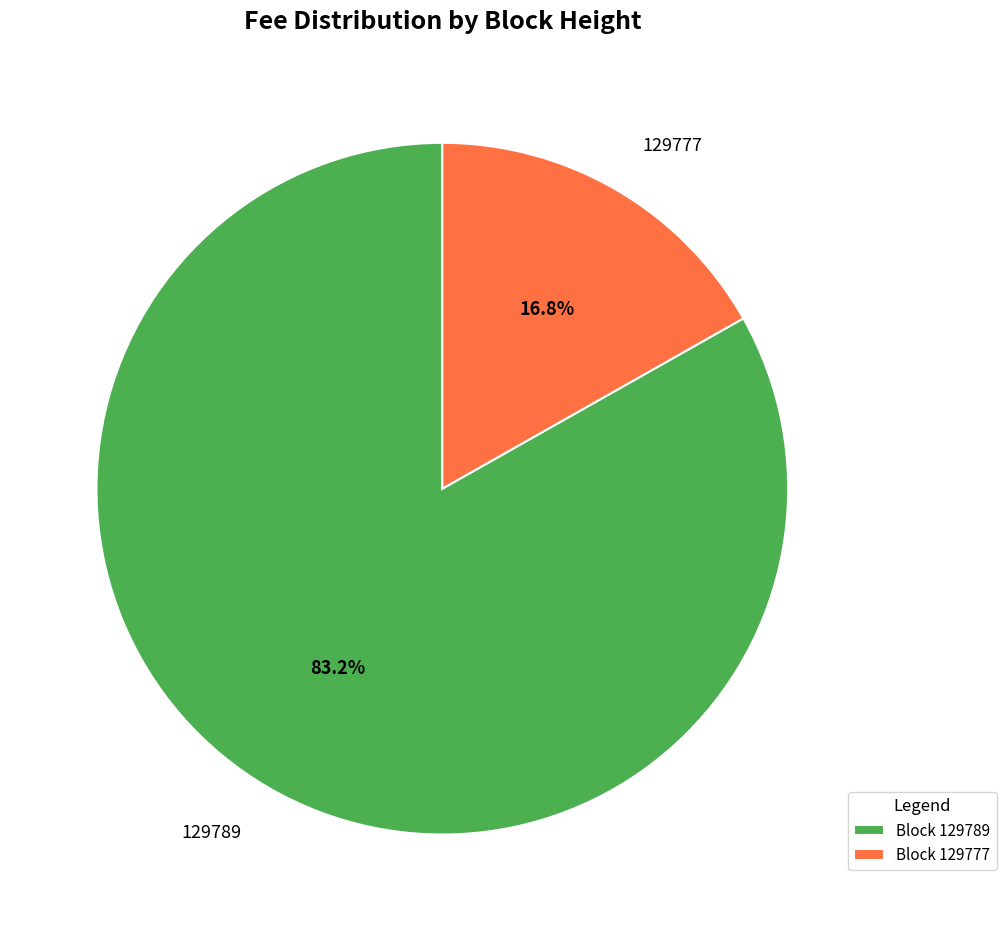

To the nearest percent, what percentage of the pie is 129789?

83%